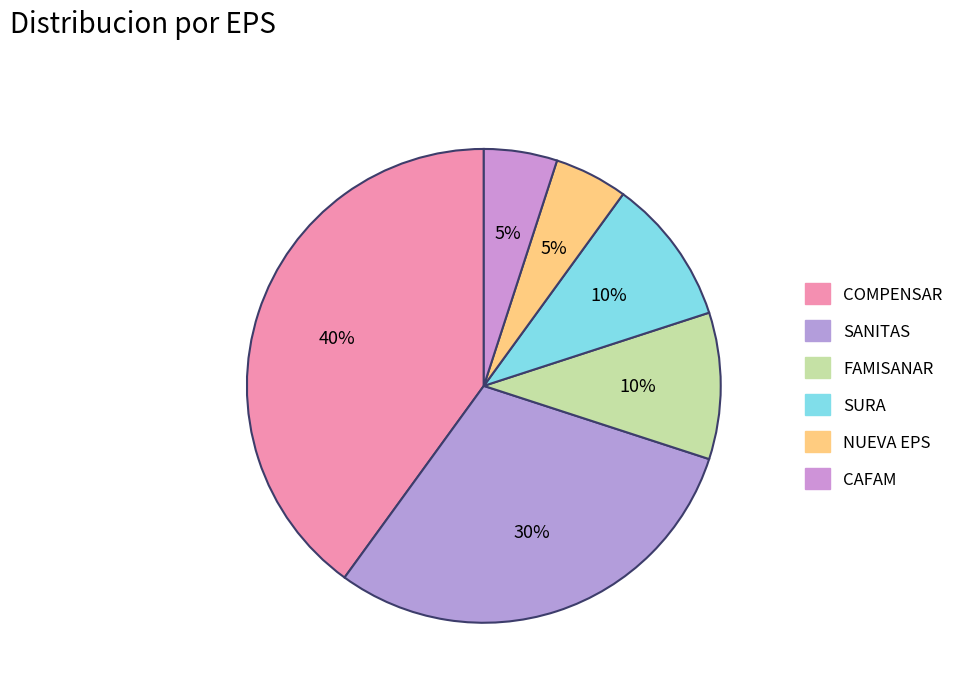

Count the number of slices in the pie.

6